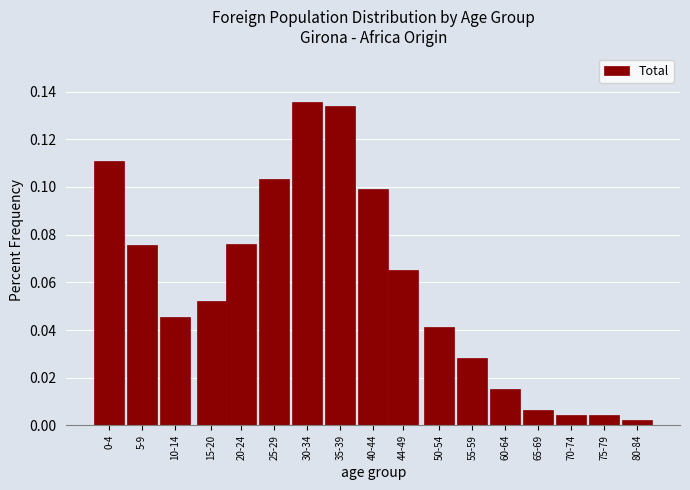

What is the label of the 11th bar from the left?

50-54